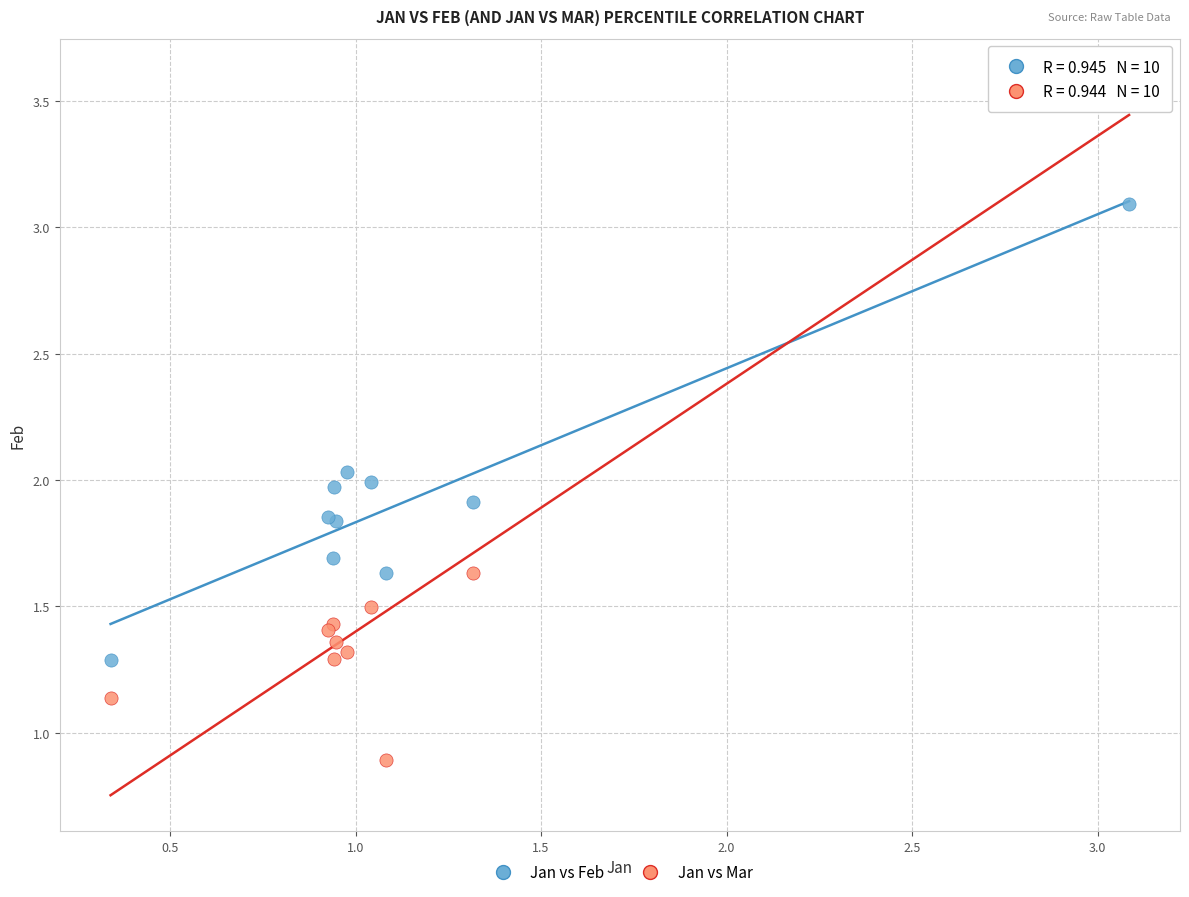

Which series contains the highest Y value?

Jan vs Mar